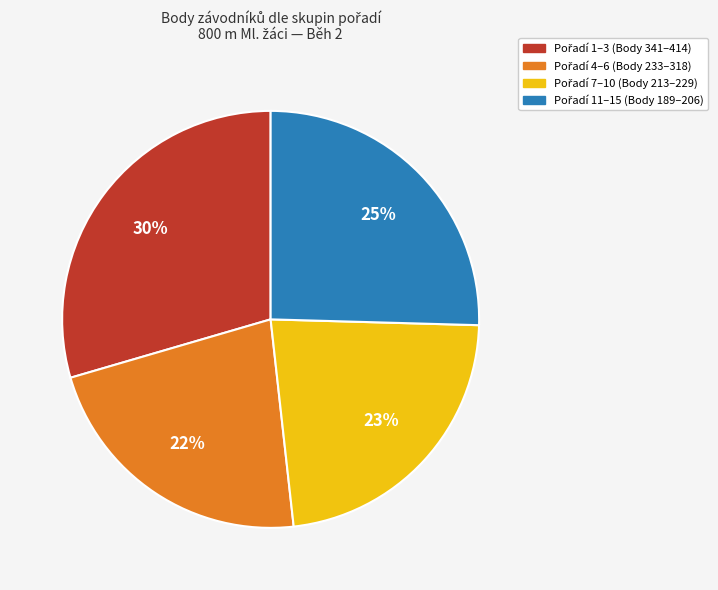

To the nearest percent, what is the average slice percentage?

25%